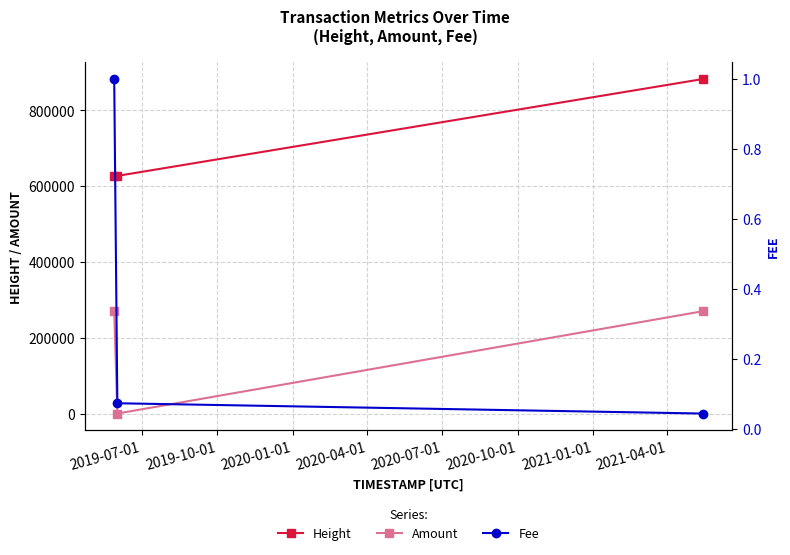

How many values in Amount are above zero?

2